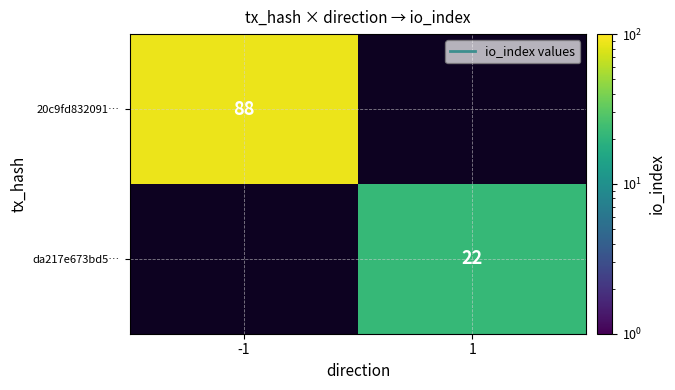

At which category does the chart reach its minimum across all series?

1